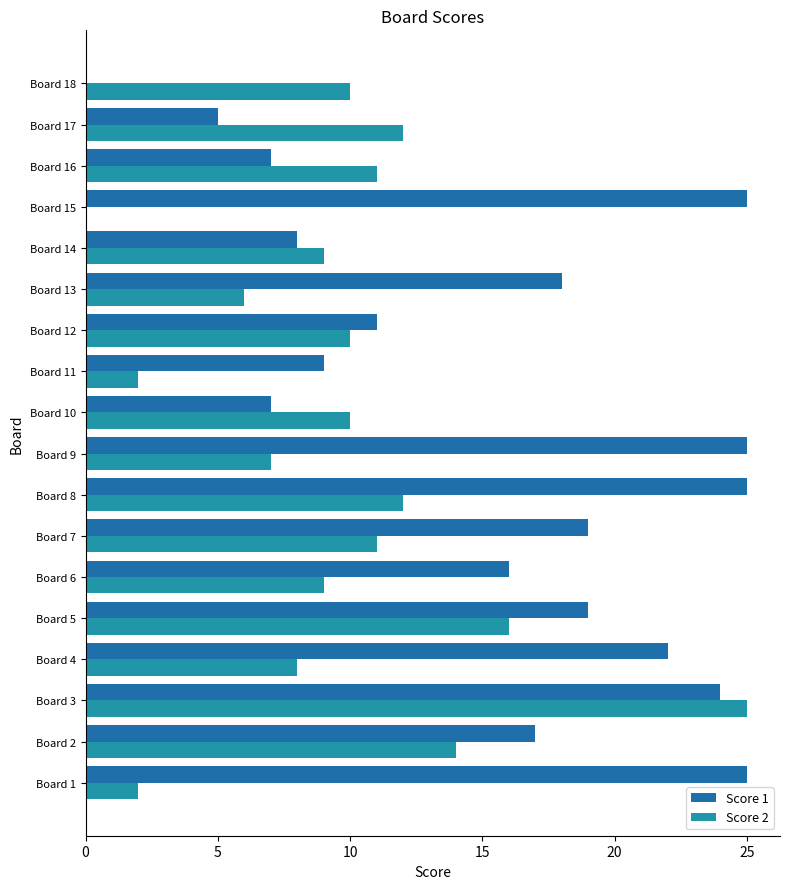

How many data points does each series have?

18